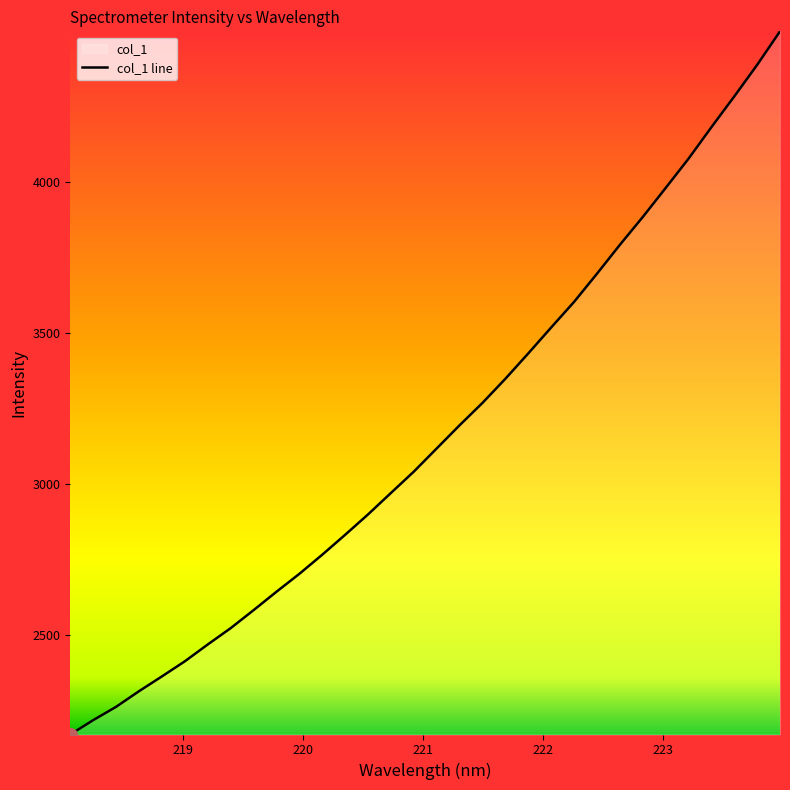

Reading left to right, what are all the values shown in this chart?

2170.6	2218.1	2262.2	2314.0	2363.0	2413.1	2468.8	2522.8	2582.5	2643.5	2702.8	2766.3	2832.3	2899.8	2970.8	3041.6	3118.4	3195.1	3269.2	3349.1	3433.2	3518.9	3603.7	3696.9	3792.5	3884.6	3980.7	4077.7	4182.0	4283.9	4388.3	4499.5